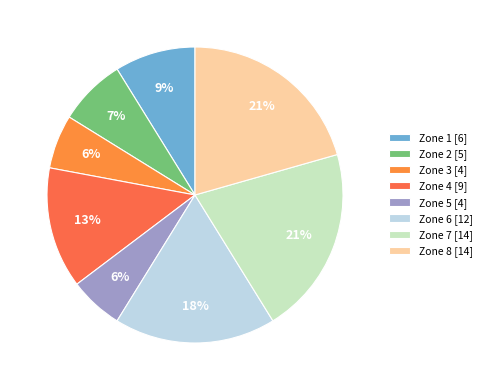

Is it true that Zone 6 is 30% of the pie?

False